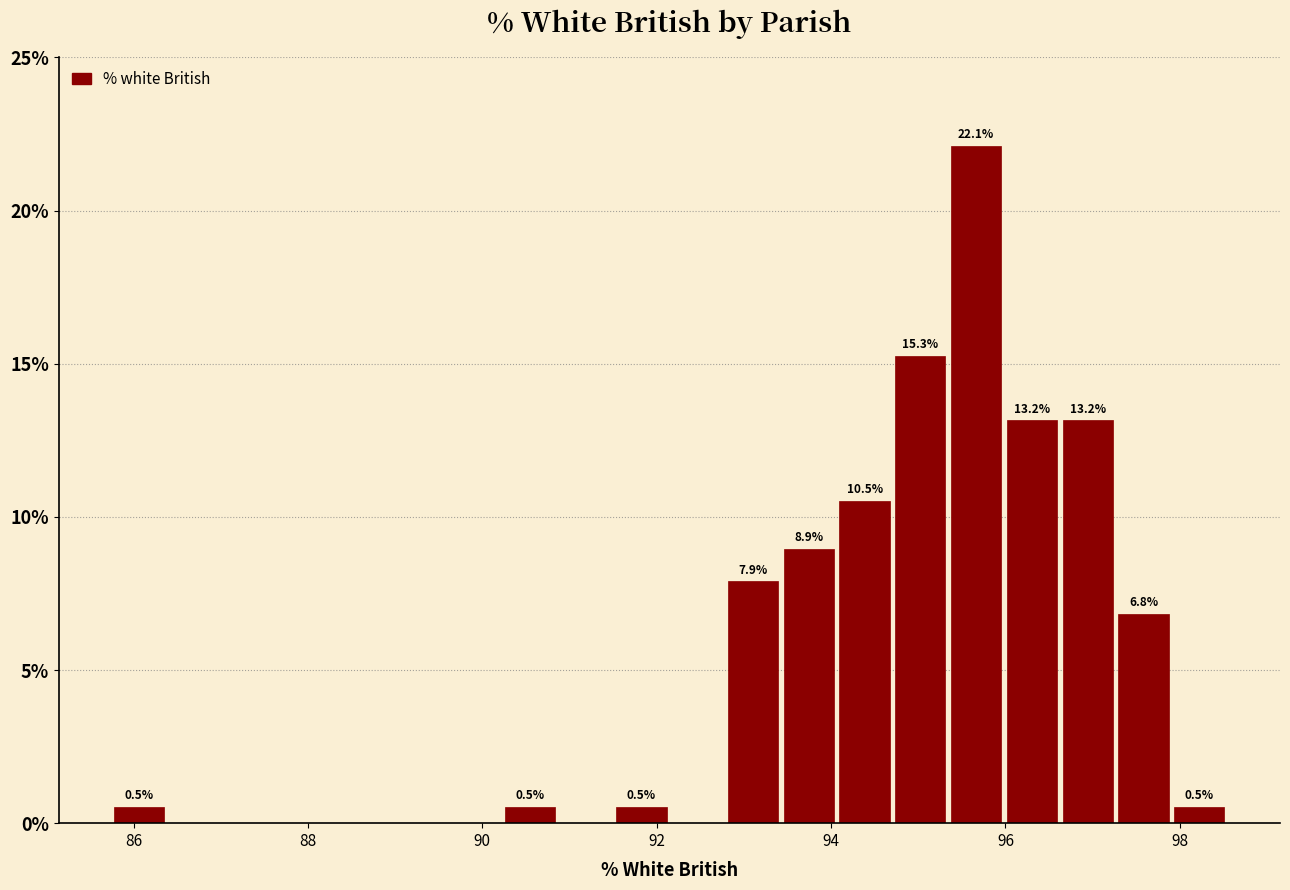

Around what value on the x-axis is the tallest bar? Give the approximate position of its centre, as read against the axis.

95.6